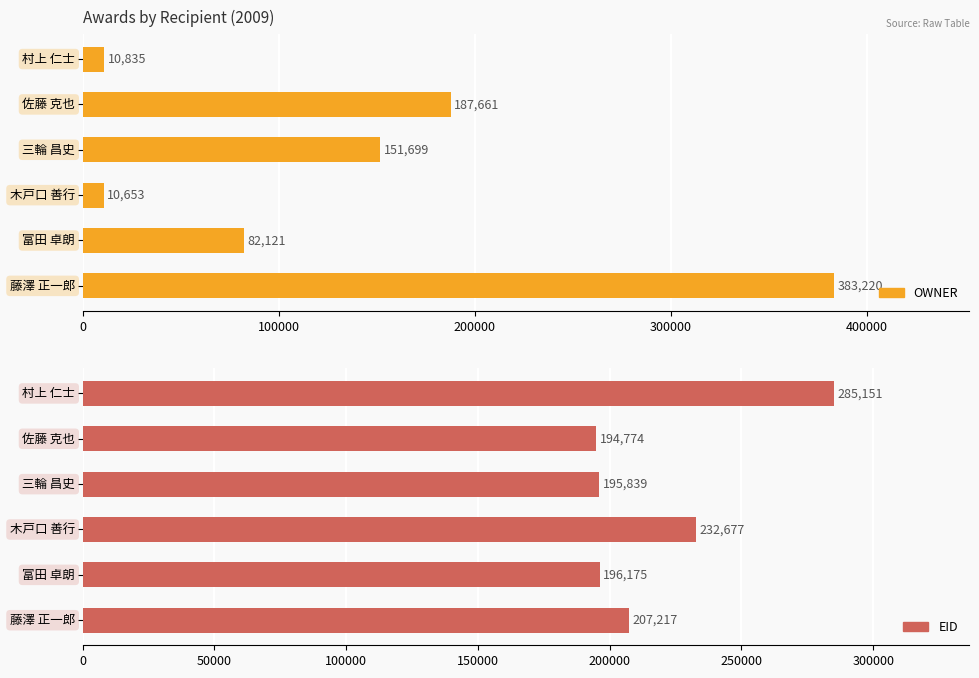

Rank the series at 300000 from lowest to highest value.

OWNER, EID